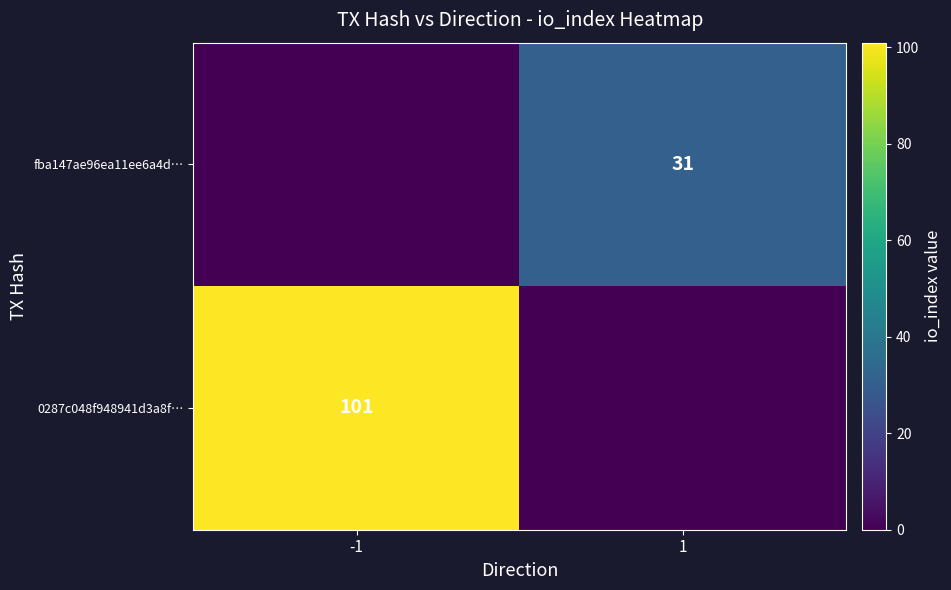

Which category has the highest value across all series?

-1